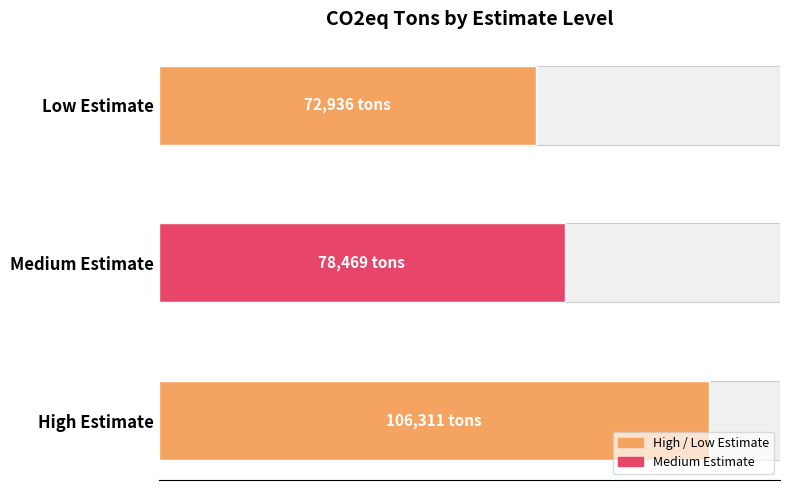

Reading left to right, list all the values displayed in this chart.

106311	78469	72936